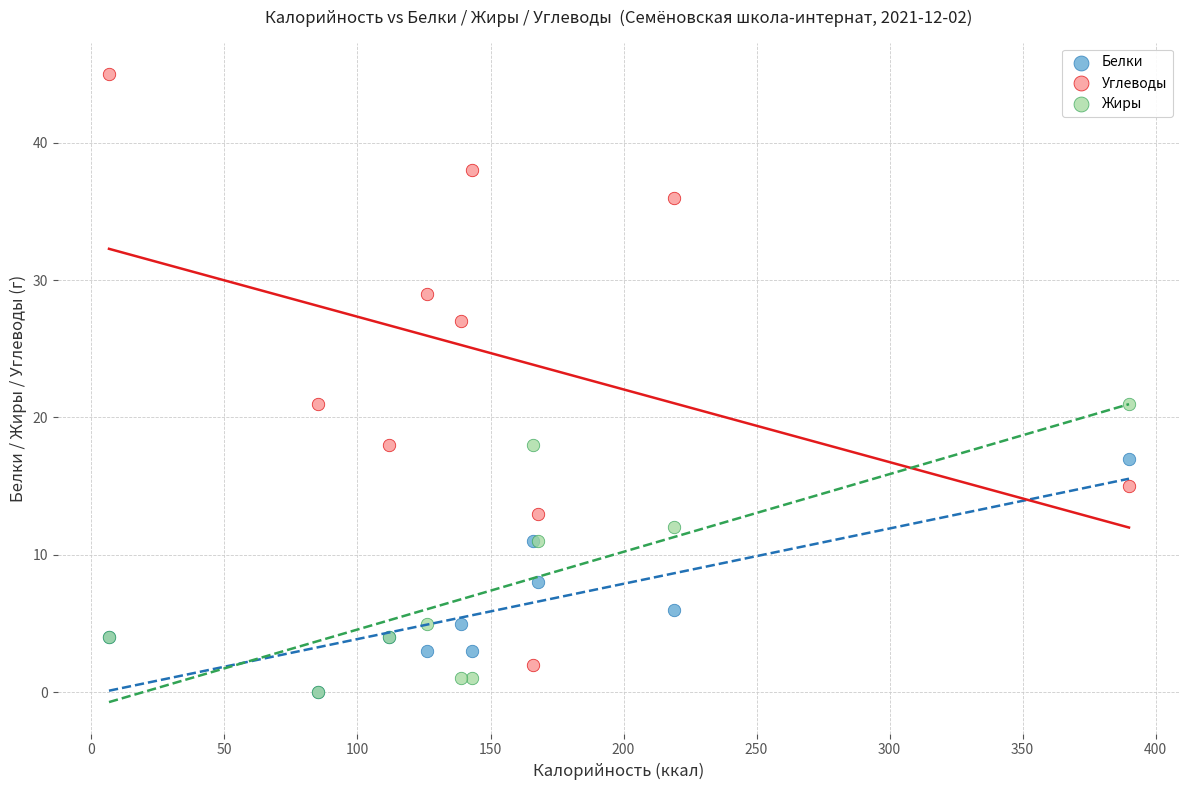

What are all the series names shown in the legend?

Белки, Углеводы, Жиры